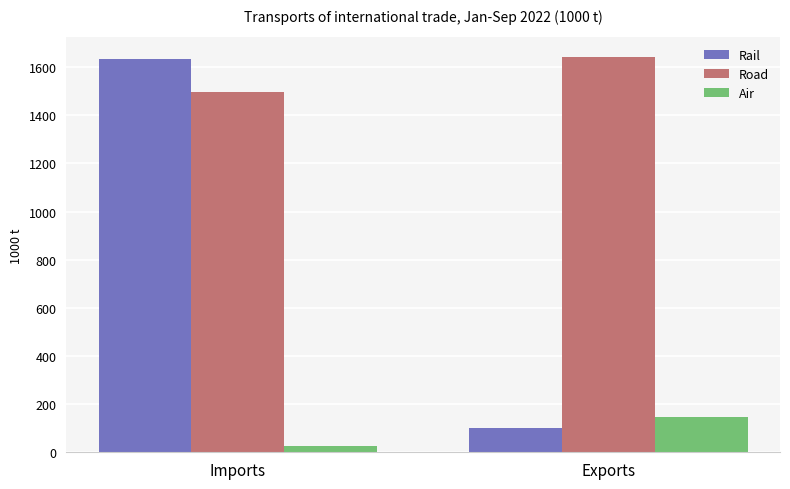

Which series has the largest total across all categories?

Road